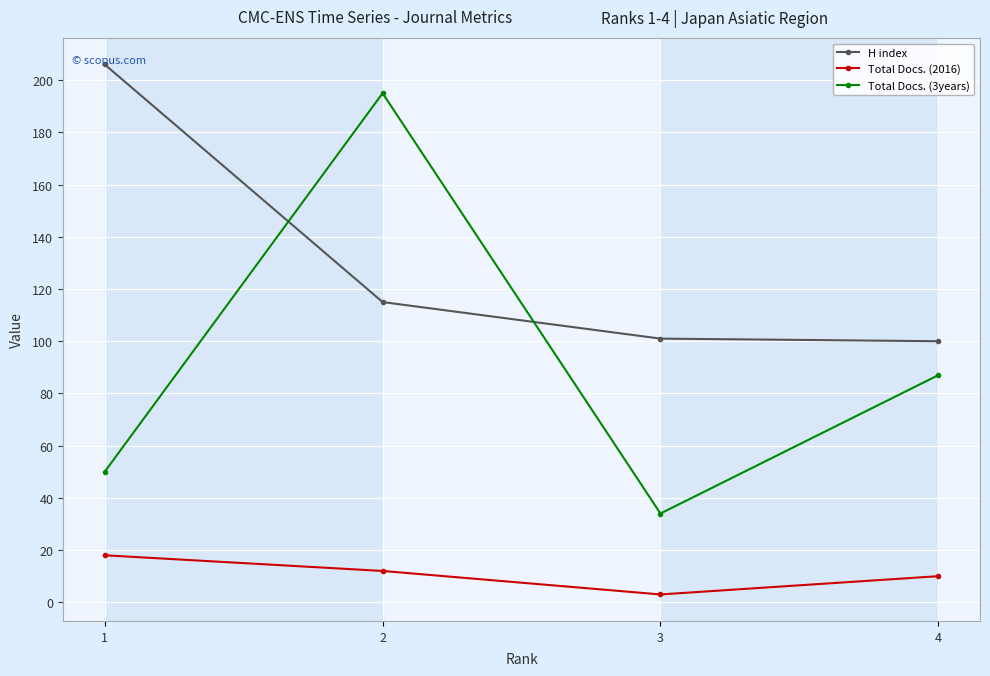

True or false: Total Docs. (3years) has more than 2 points higher than both neighbors.

False